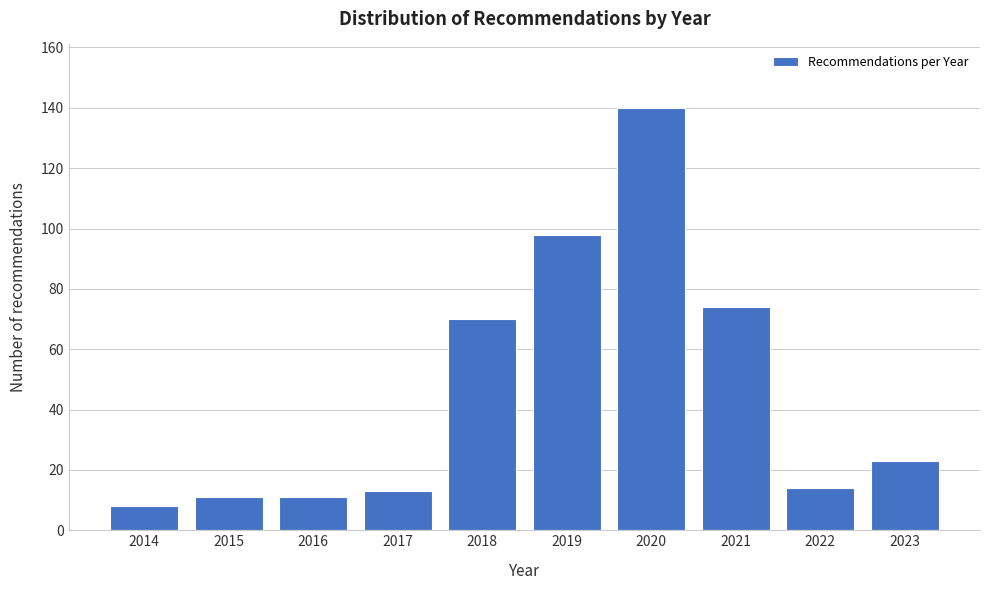

Reading left to right, list all the values displayed in this chart.

2014=8	2015=11	2016=11	2017=13	2018=70	2019=98	2020=140	2021=74	2022=14	2023=23